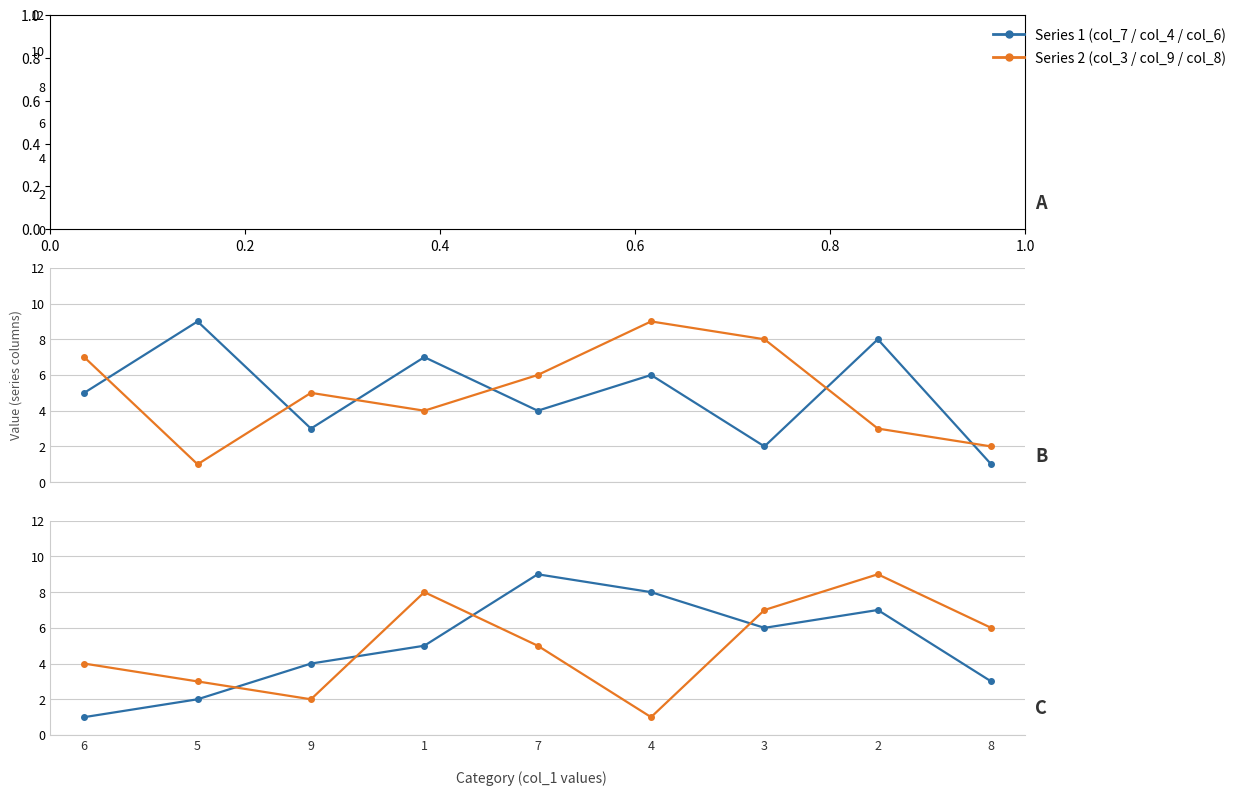

Reading right to left, transcribe all the data shown in this chart.

col_7: 4	1	5	7	2	3	8	6	9
col_3: 9	5	1	2	8	6	7	4	3
col_4: 1	8	2	6	4	7	3	9	5
col_9: 2	3	8	9	6	4	5	1	7
col_6: 3	7	6	8	9	5	4	2	1
col_8: 6	9	7	1	5	8	2	3	4